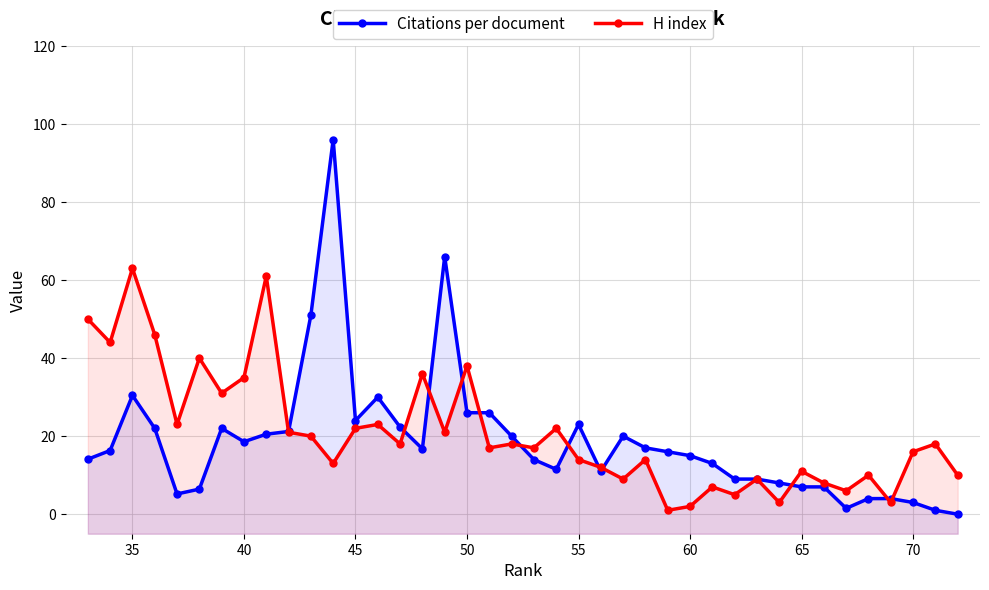

How many values in the Citations per document series are below 16?

19